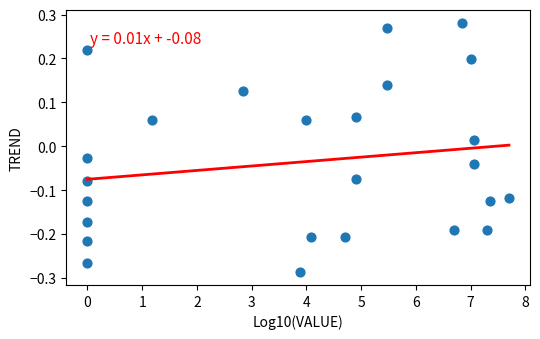

What is the range of X values (max minus min)?

7.7